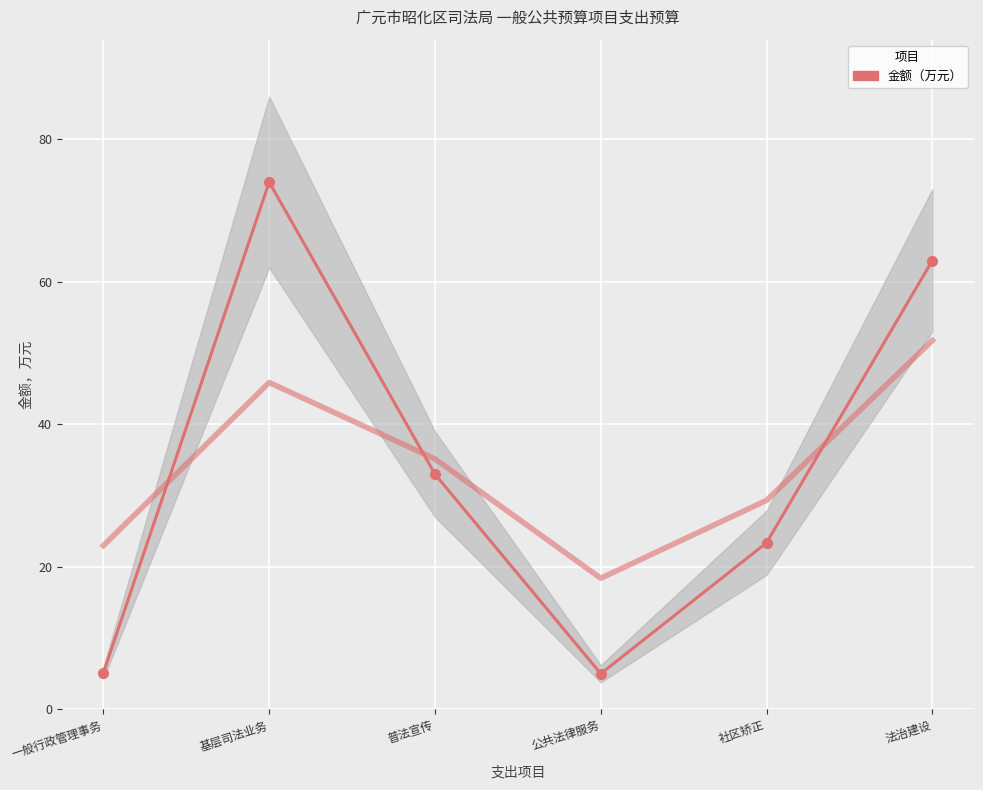

Where does the data first go above 33?

基层司法业务